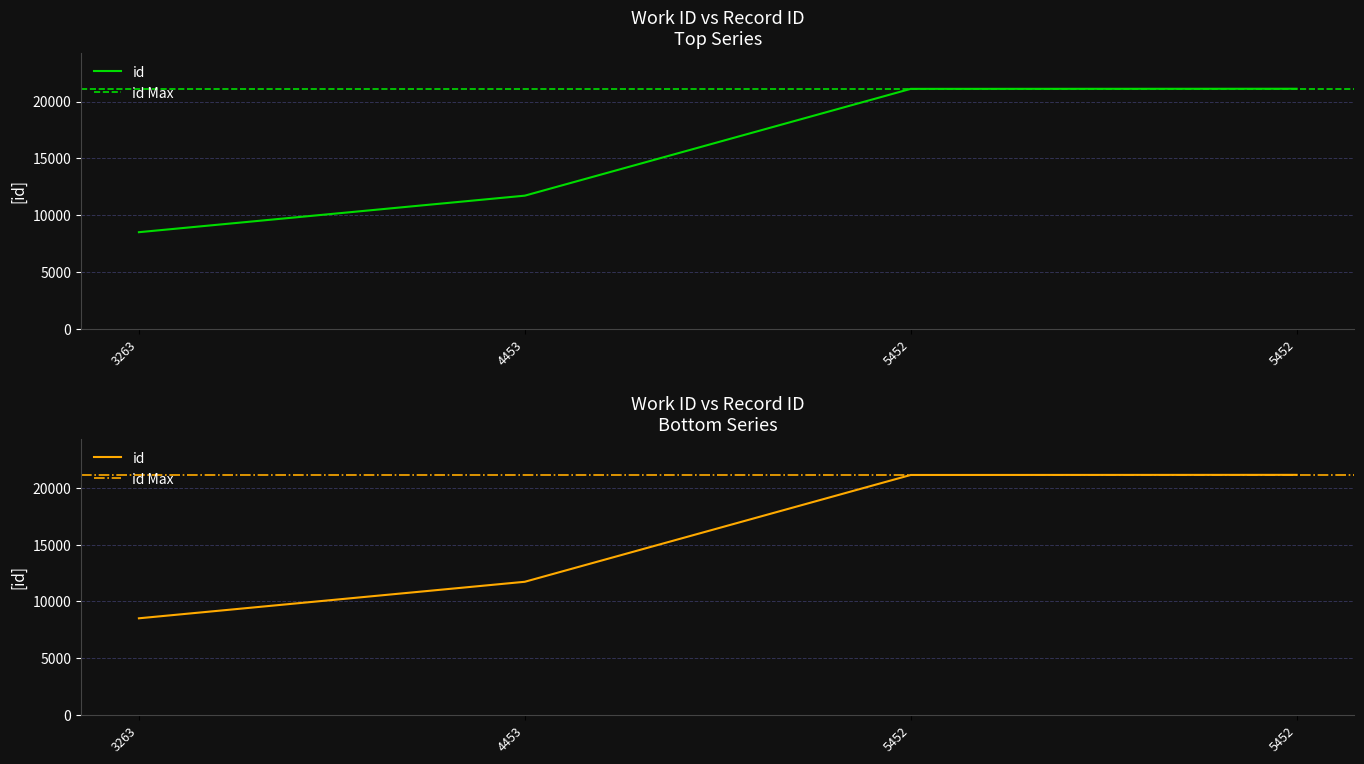

At which label is the value closest to 14822?

4453